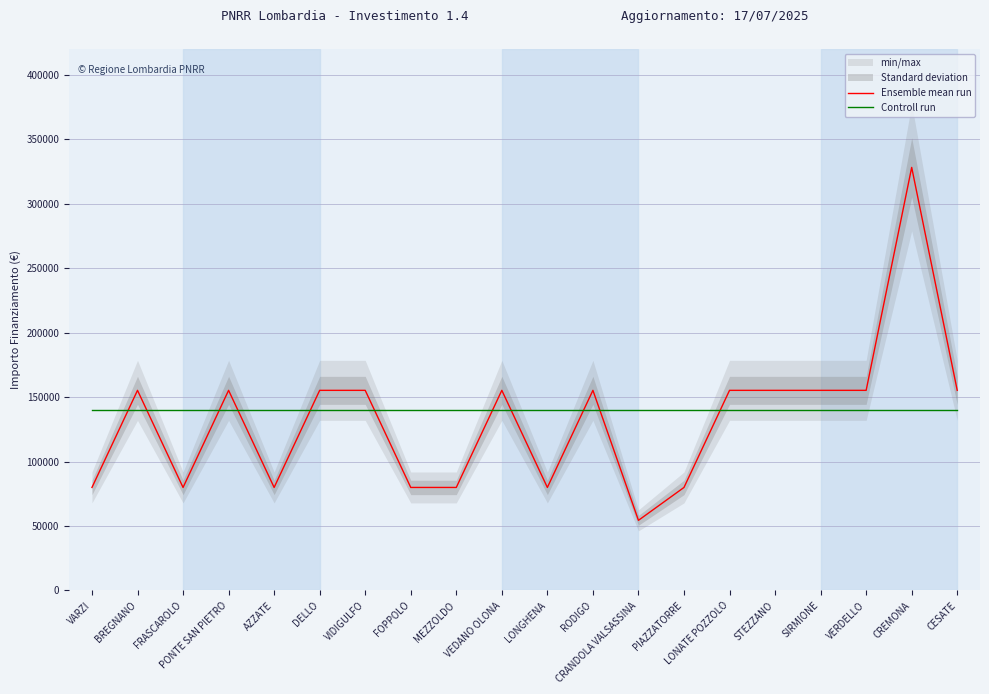

Which label corresponds to the smallest value in the chart?

CRANDOLA VALSASSINA